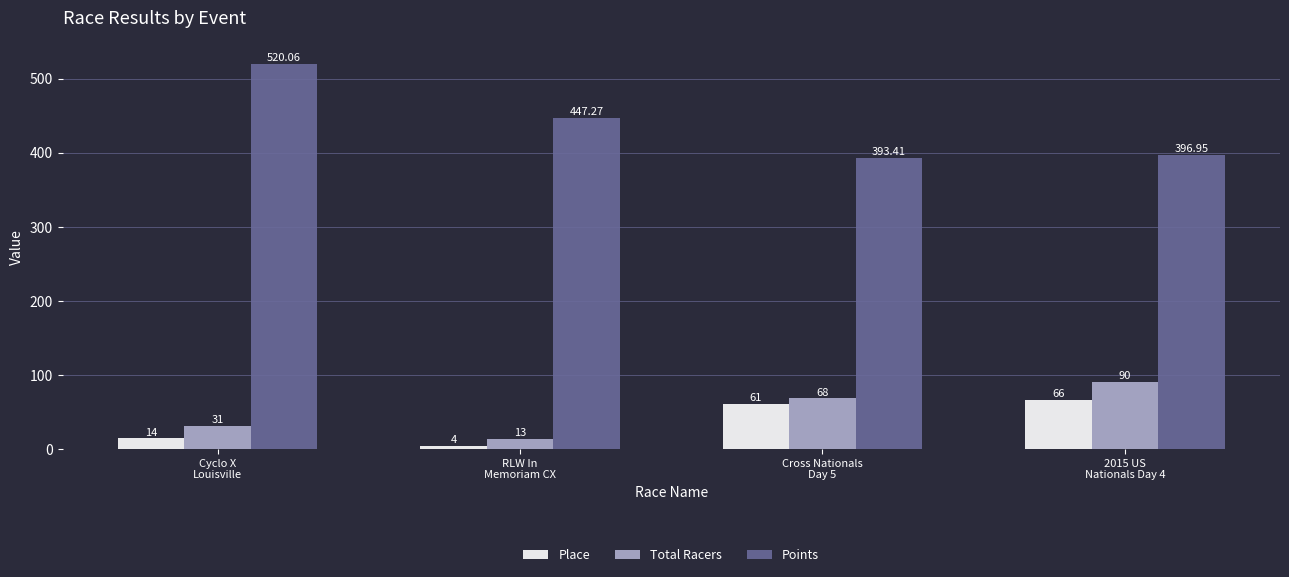

How many groups of bars are there?

4